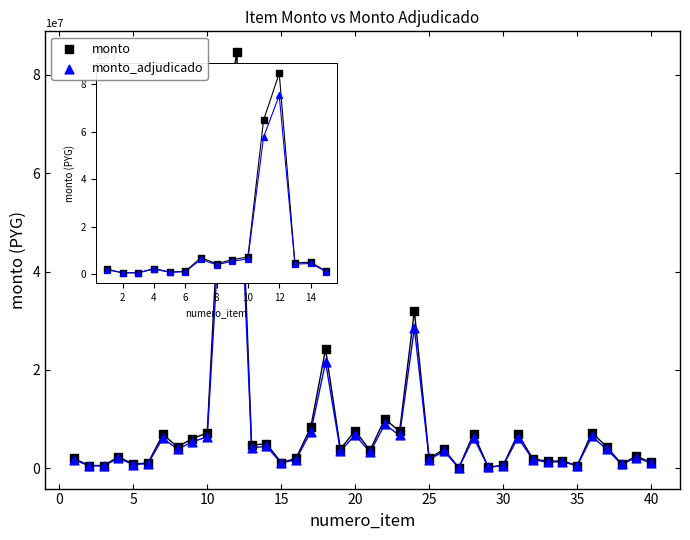

Across all series, what Y value is closest to 42346725?

32030000